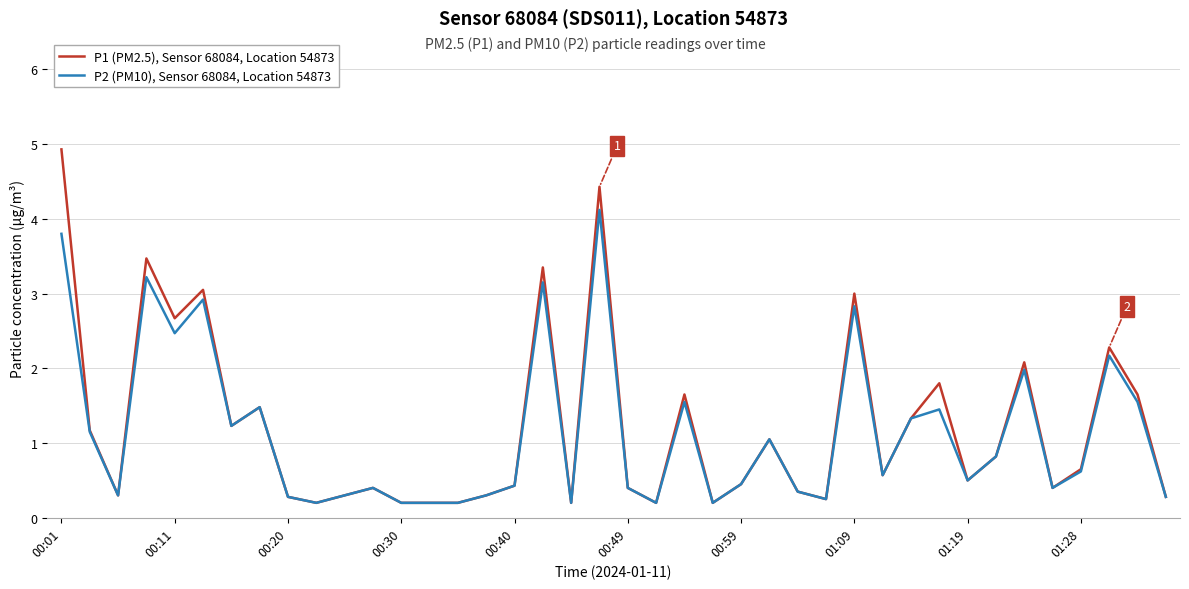

List the series in order of their peak value, highest first.

P1 (PM2.5), Sensor 68084, Location 54873, P2 (PM10), Sensor 68084, Location 54873